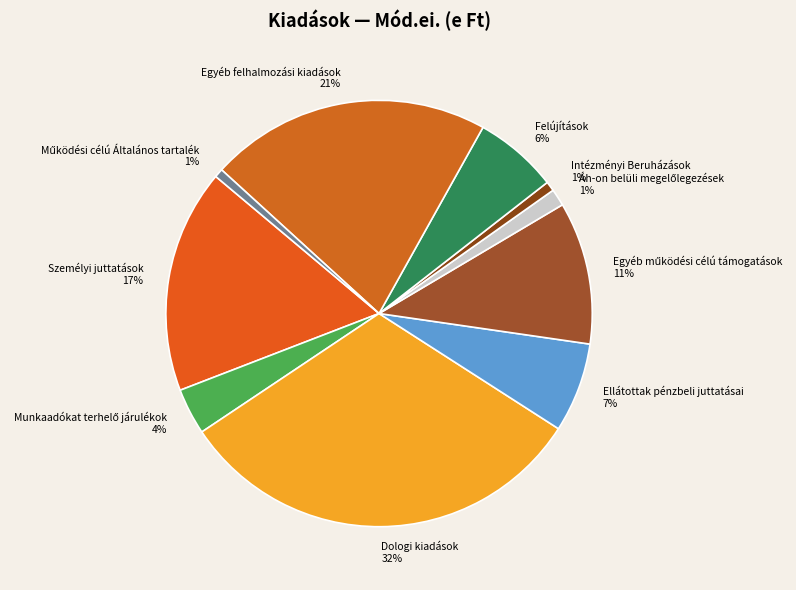

Count the number of slices in the pie.

10